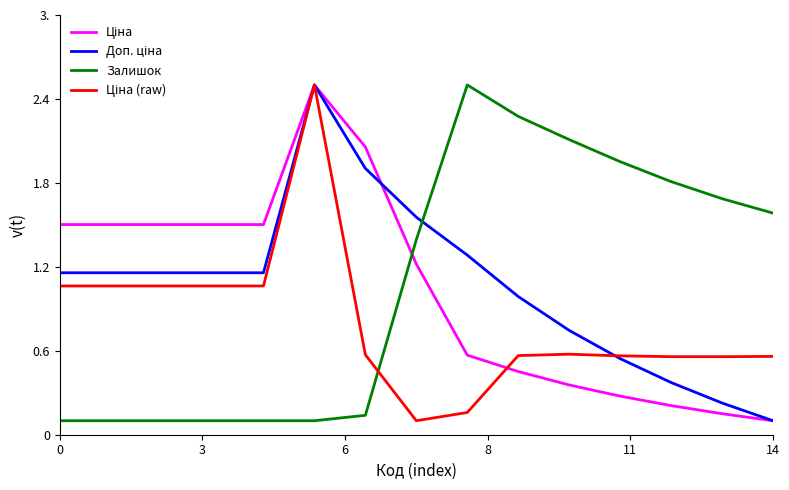

Does the chart have visible grid lines?

No